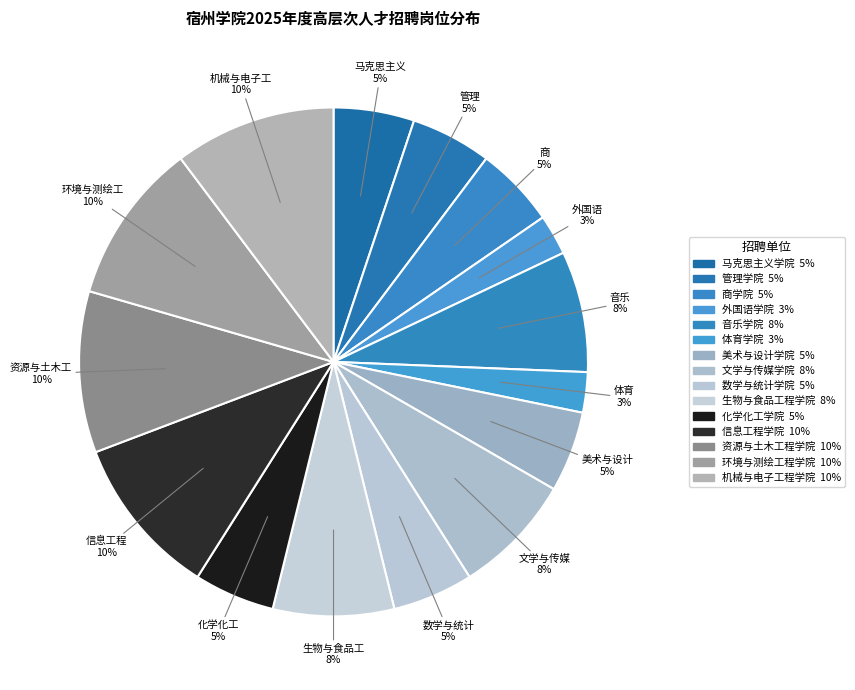

How many segments does this pie chart have?

15